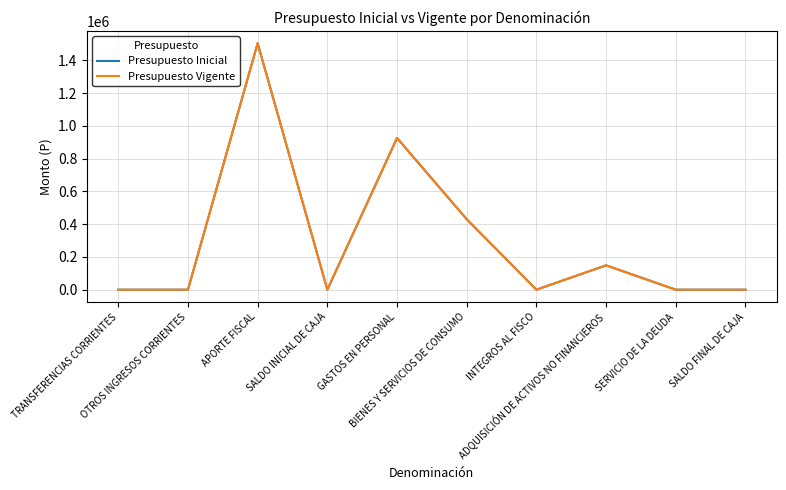

Which series has the largest total across all categories?

Presupuesto Inicial